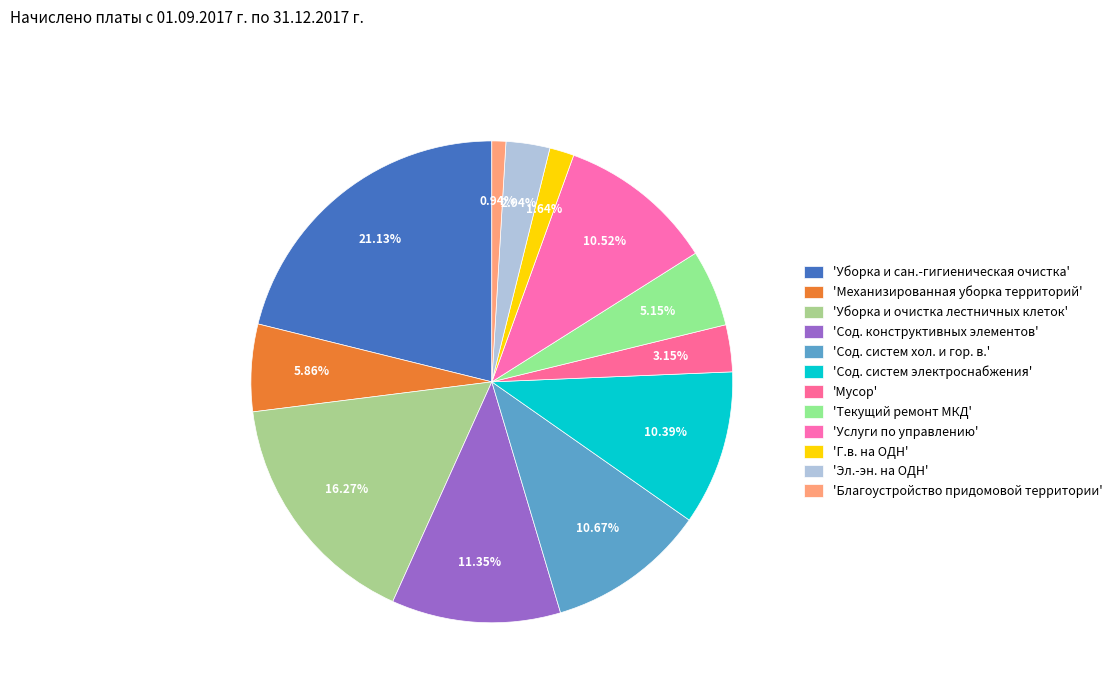

What is the largest slice in the pie chart?

Уборка и сан.-гигиеническая очистка